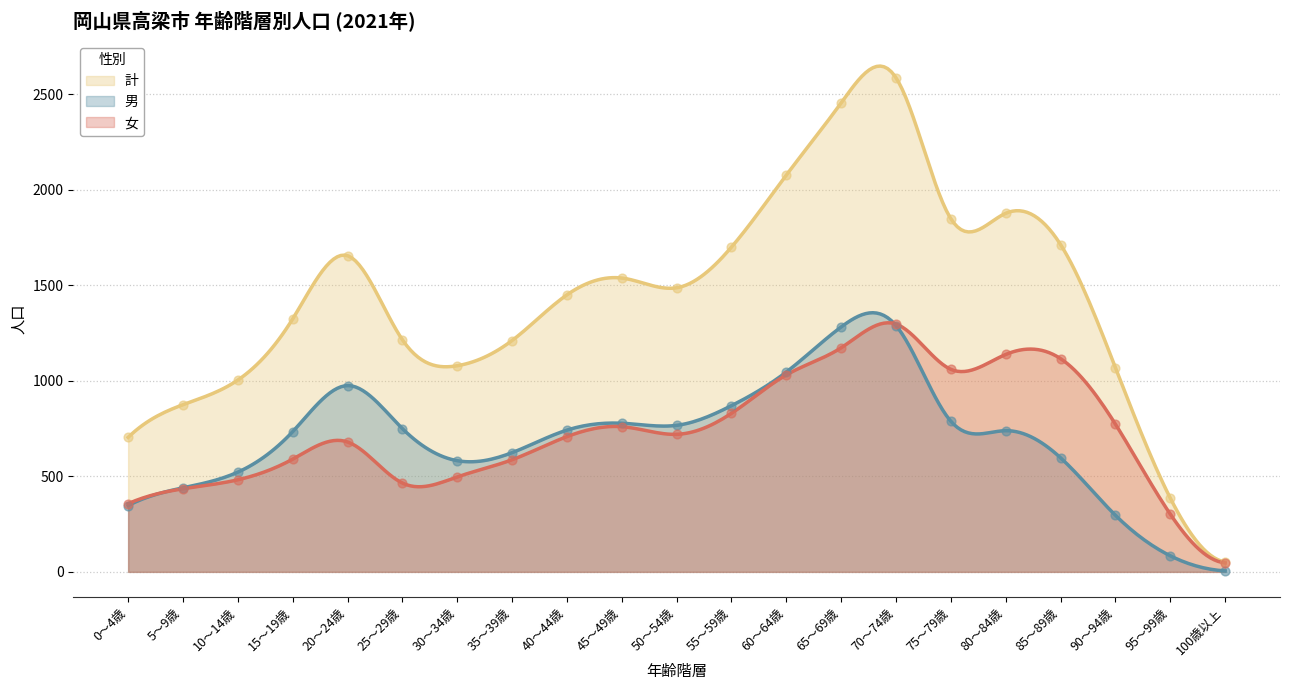

What are all the series names shown in the legend?

計, 男, 女